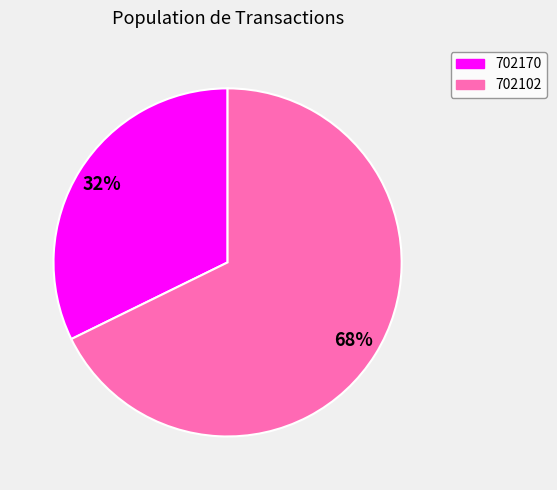

Rank the categories by value from lowest to highest.

702170, 702102